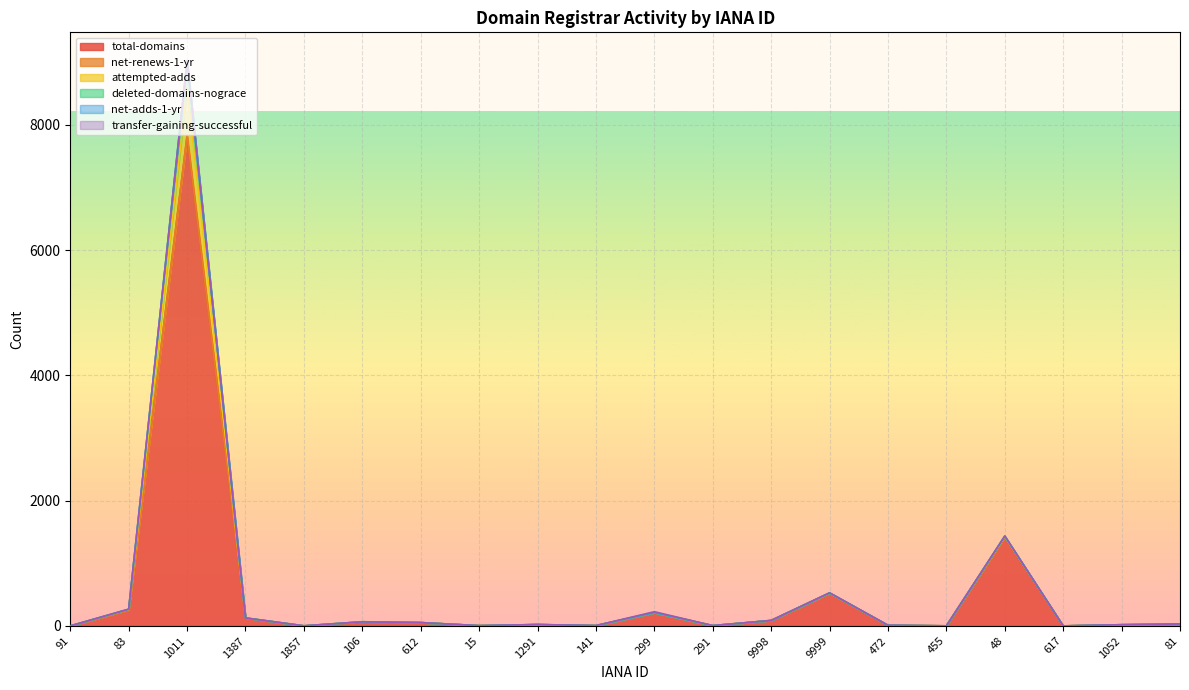

How many values in the total-domains series exceed 28?

9